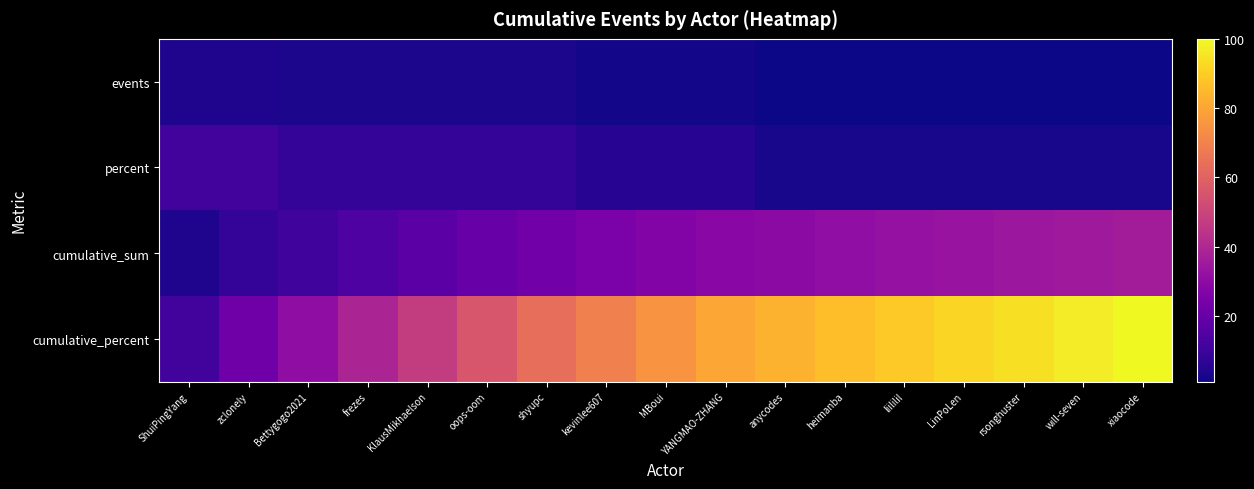

Reading left to right, extract all data points from this chart.

events: ShuiPingYang=4.0	zclonely=4.0	Bettygogo2021=3.0	frezes=3.0	KlausMikhaelson=3.0	oops-oom=3.0	shyupc=3.0	kevinlee607=2.0	MBoui=2.0	YANGMAO-ZHANG=2.0	anycodes=1.0	heimanba=1.0	liililil=1.0	LinPoLen=1.0	rsonghuster=1.0	will-seven=1.0	xiaocode=1.0
percent: ShuiPingYang=11.1	zclonely=11.1	Bettygogo2021=8.3	frezes=8.3	KlausMikhaelson=8.3	oops-oom=8.3	shyupc=8.3	kevinlee607=5.6	MBoui=5.6	YANGMAO-ZHANG=5.6	anycodes=2.8	heimanba=2.8	liililil=2.8	LinPoLen=2.8	rsonghuster=2.8	will-seven=2.8	xiaocode=2.8
cumulative_sum: ShuiPingYang=4.0	zclonely=8.0	Bettygogo2021=11.0	frezes=14.0	KlausMikhaelson=17.0	oops-oom=20.0	shyupc=23.0	kevinlee607=25.0	MBoui=27.0	YANGMAO-ZHANG=29.0	anycodes=30.0	heimanba=31.0	liililil=32.0	LinPoLen=33.0	rsonghuster=34.0	will-seven=35.0	xiaocode=36.0
cumulative_percent: ShuiPingYang=11.1	zclonely=22.2	Bettygogo2021=30.6	frezes=38.9	KlausMikhaelson=47.2	oops-oom=55.6	shyupc=63.9	kevinlee607=69.4	MBoui=75.0	YANGMAO-ZHANG=80.6	anycodes=83.3	heimanba=86.1	liililil=88.9	LinPoLen=91.7	rsonghuster=94.4	will-seven=97.2	xiaocode=100.0